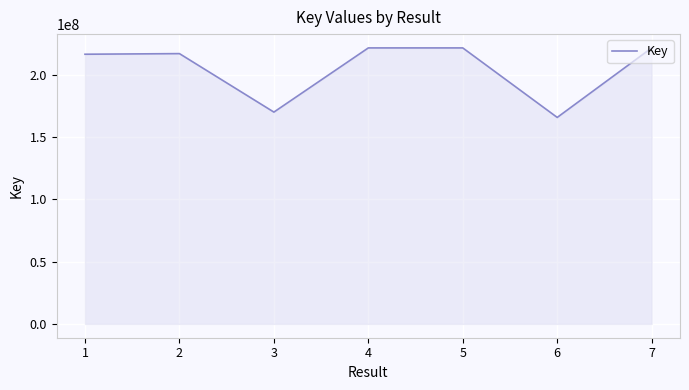

What is the change in value from 1 to 3?

-46453589